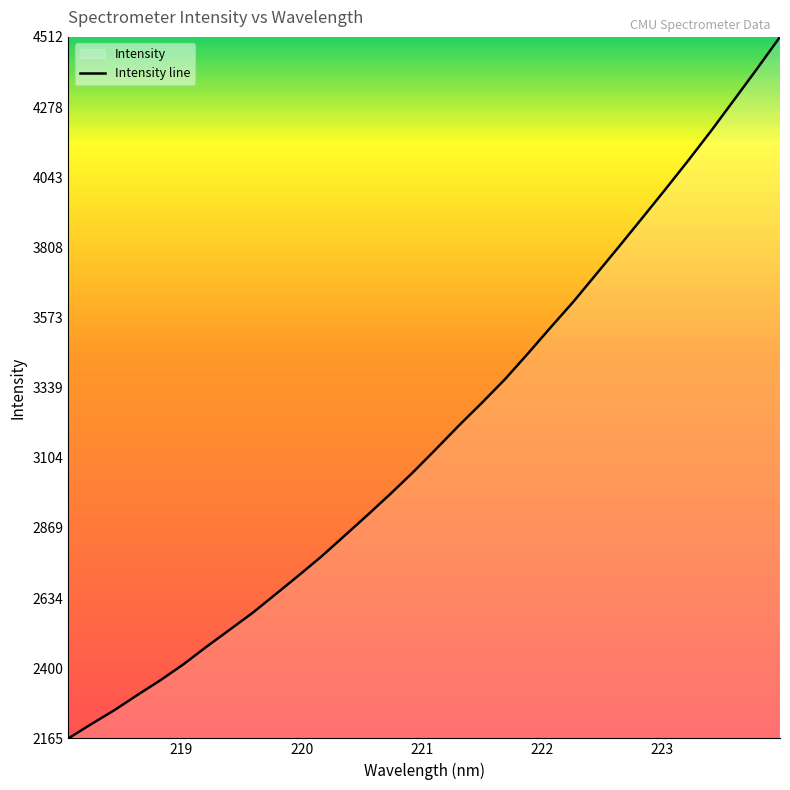

Does the chart have visible grid lines?

No